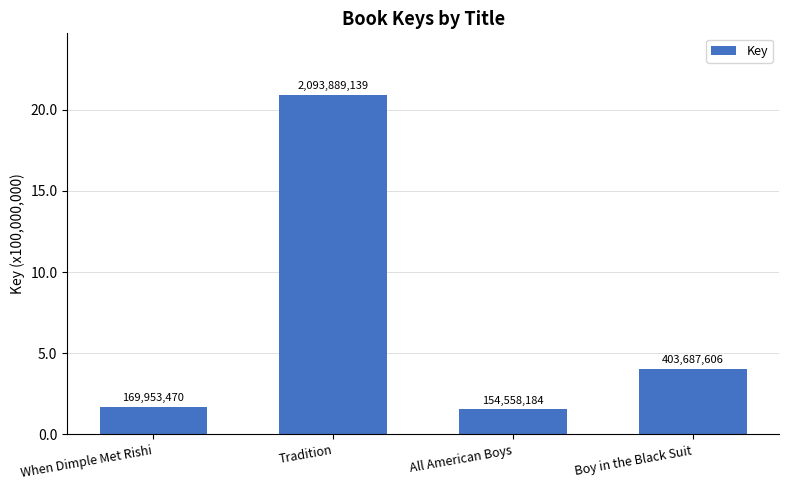

Are the bars horizontal?

No